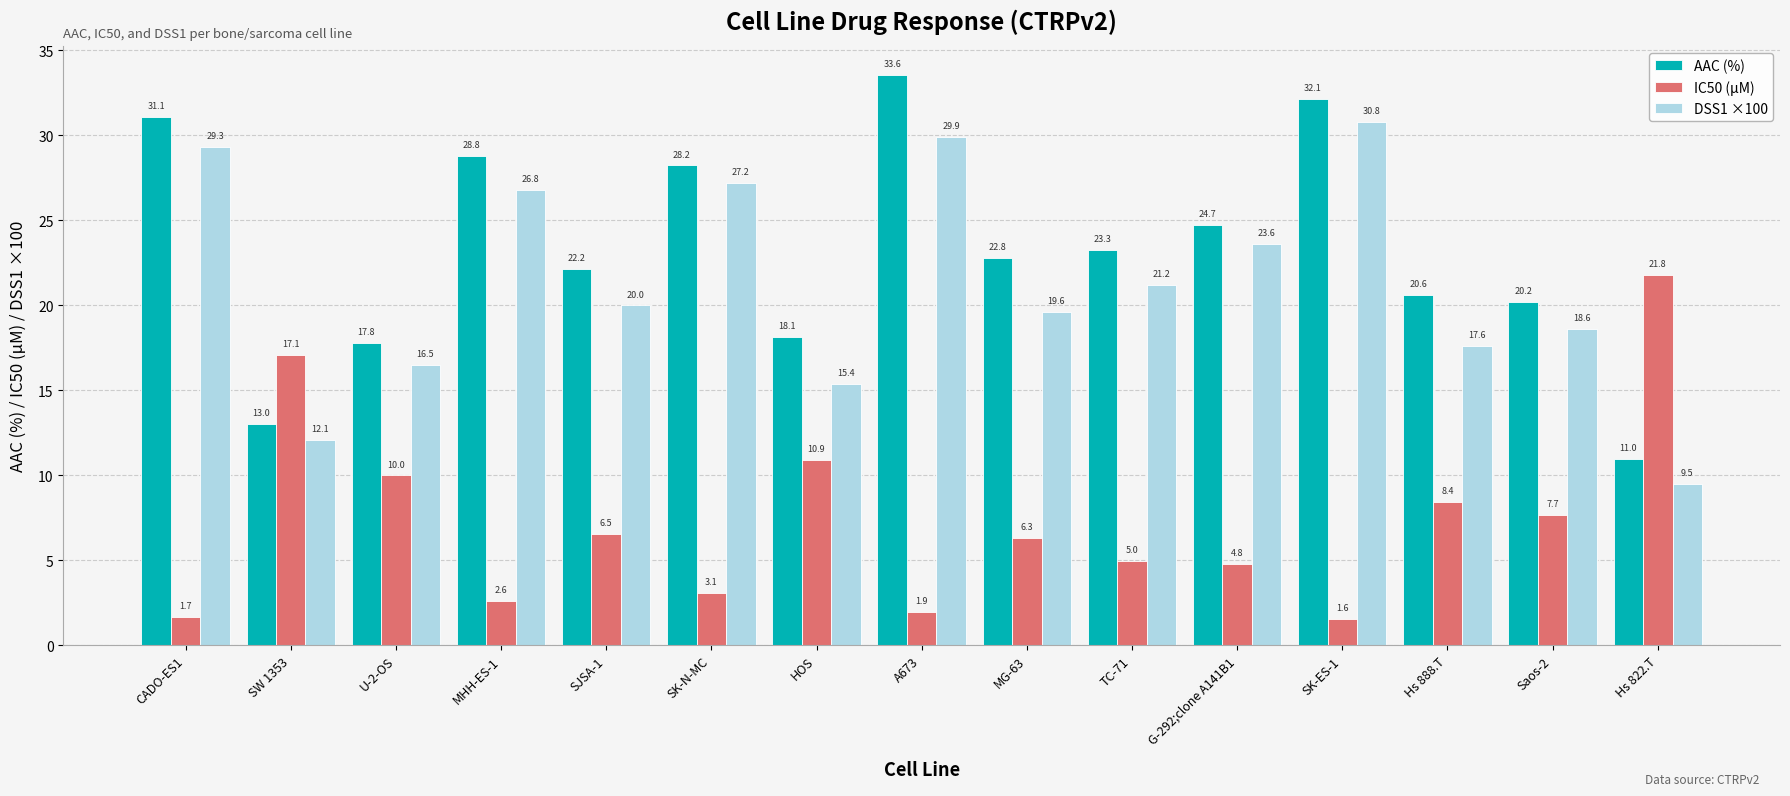

Rank the series at G-292;clone A141B1 from highest to lowest value.

AAC (%), DSS1 ×100, IC50 (µM)